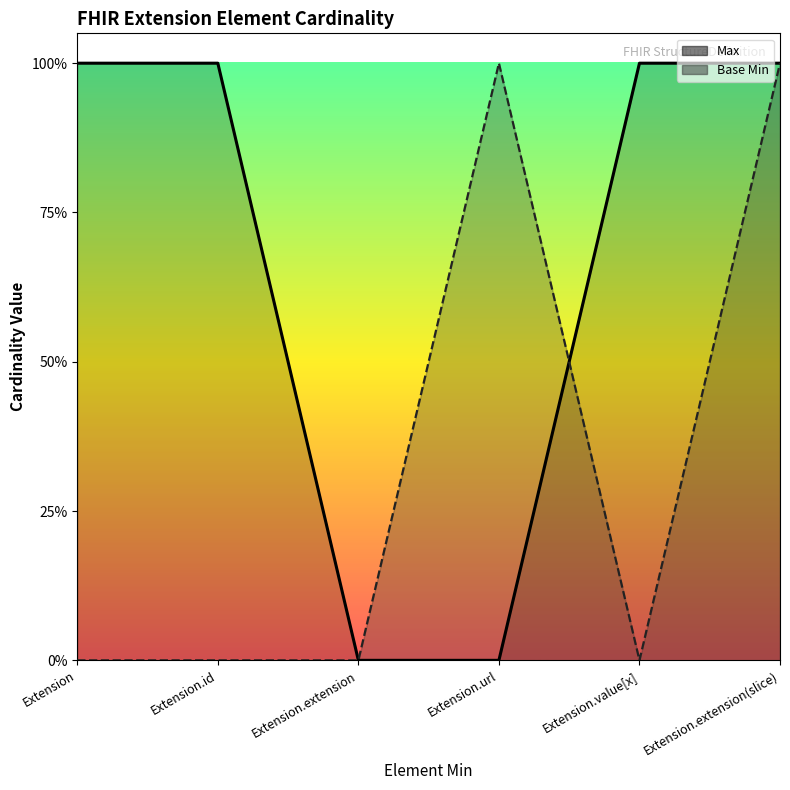

Which series ends up on top after the final intersection of Base Min and Max?

Max